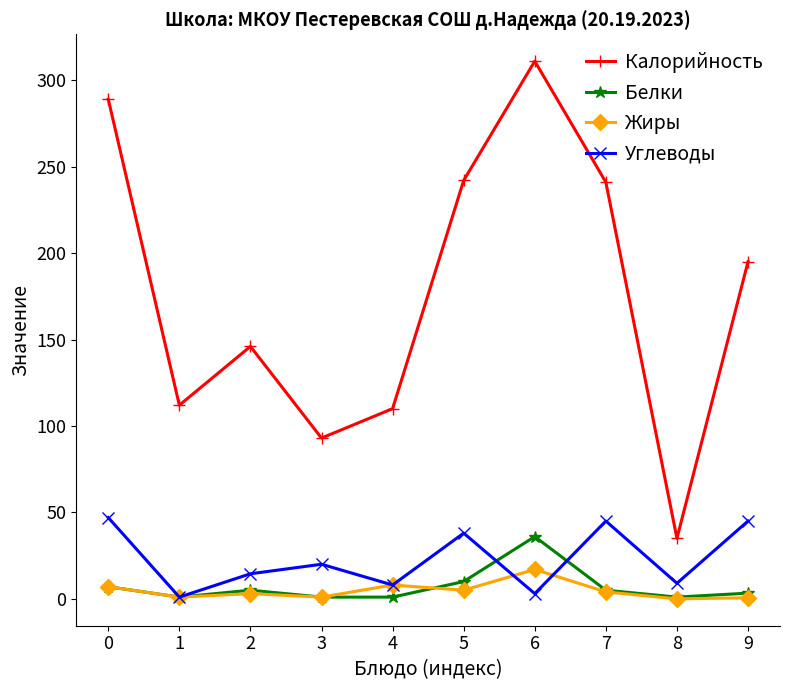

What is the maximum value for Углеводы?

47.0